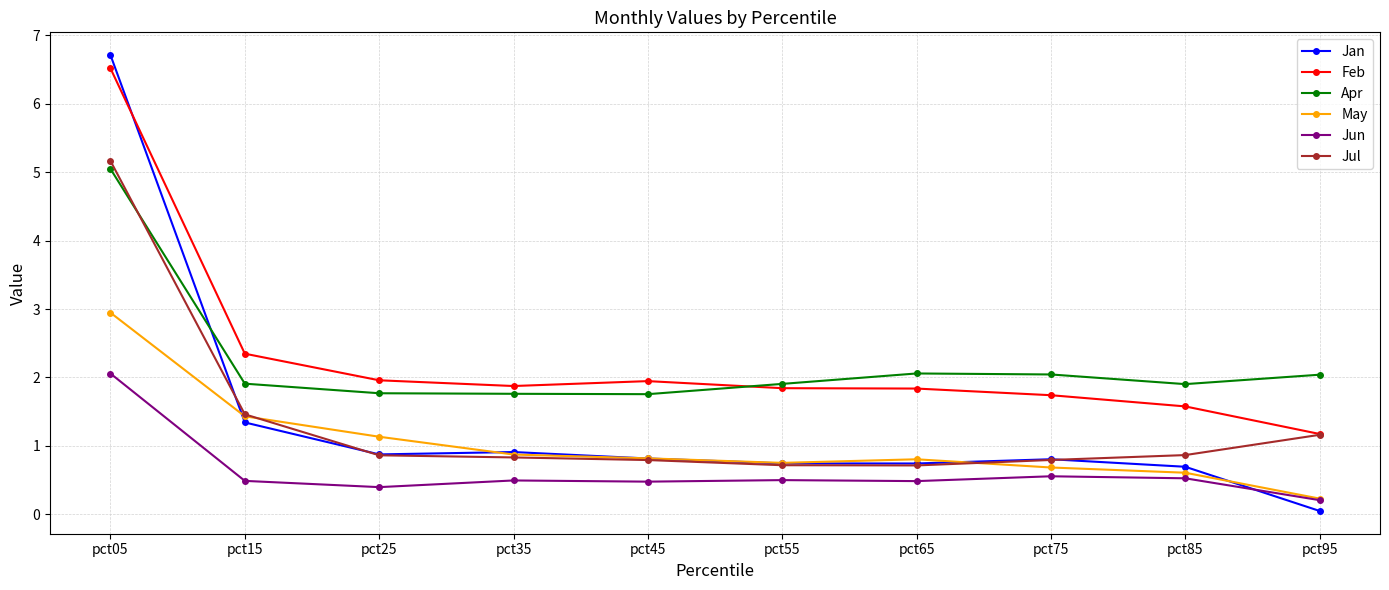

What are all the series names shown in the legend?

Jan, Feb, Apr, May, Jun, Jul